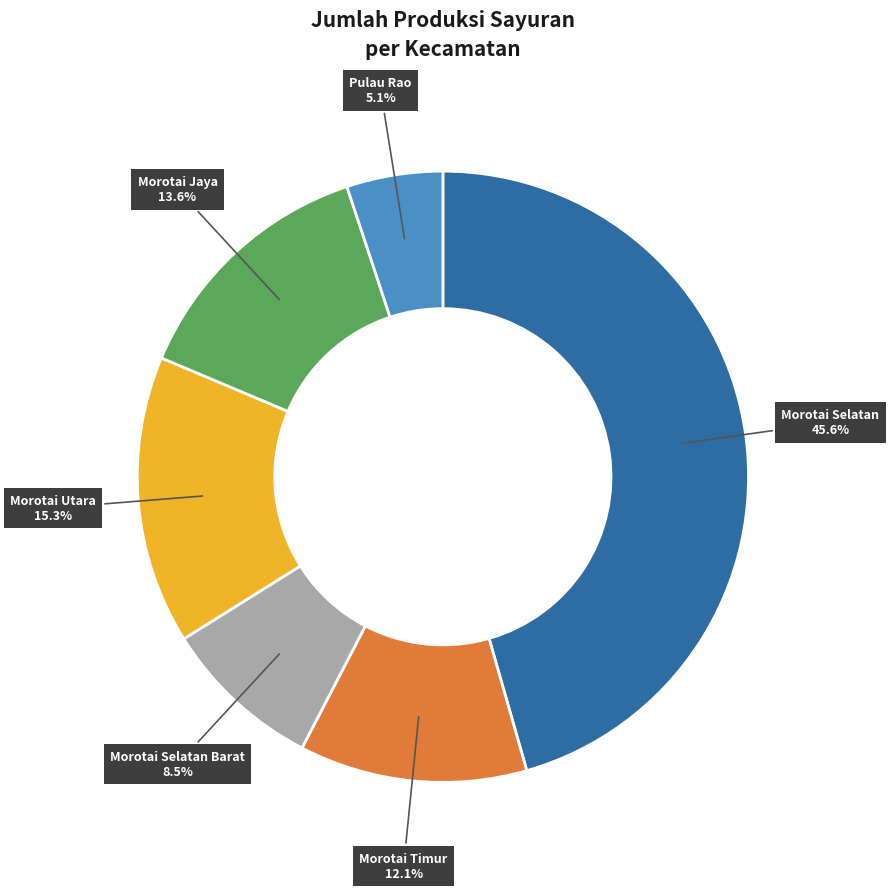

Is there a majority slice in this chart?

No